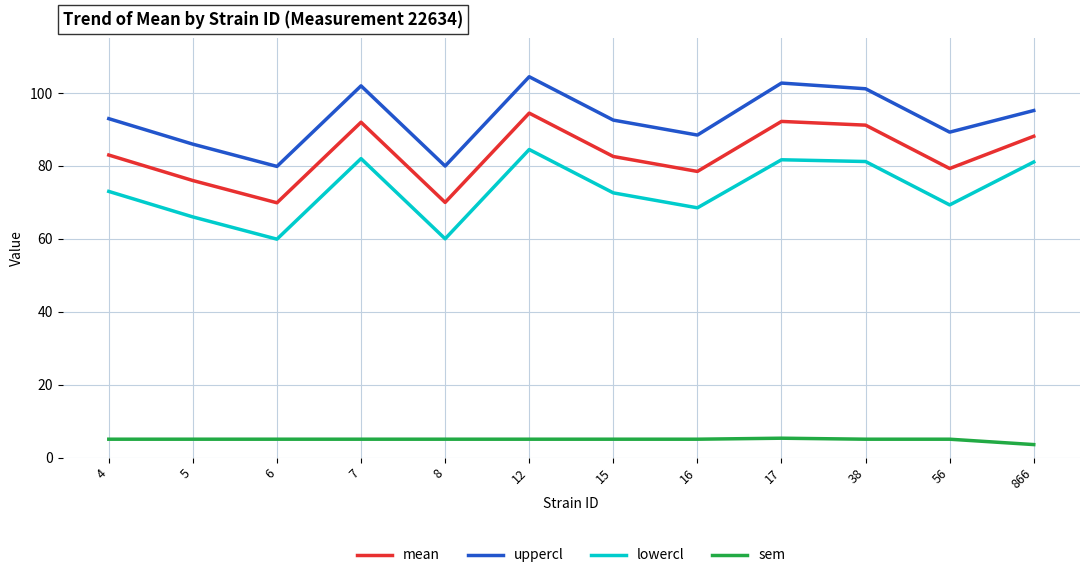

What is the total value across all series at 7?

281.0